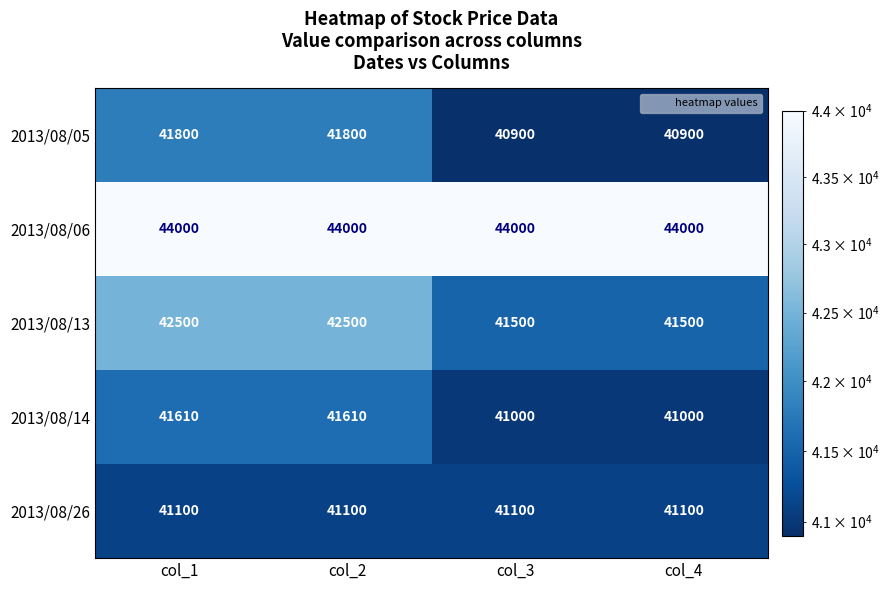

Which series changed the most between col_2 and col_4?

2013/08/13